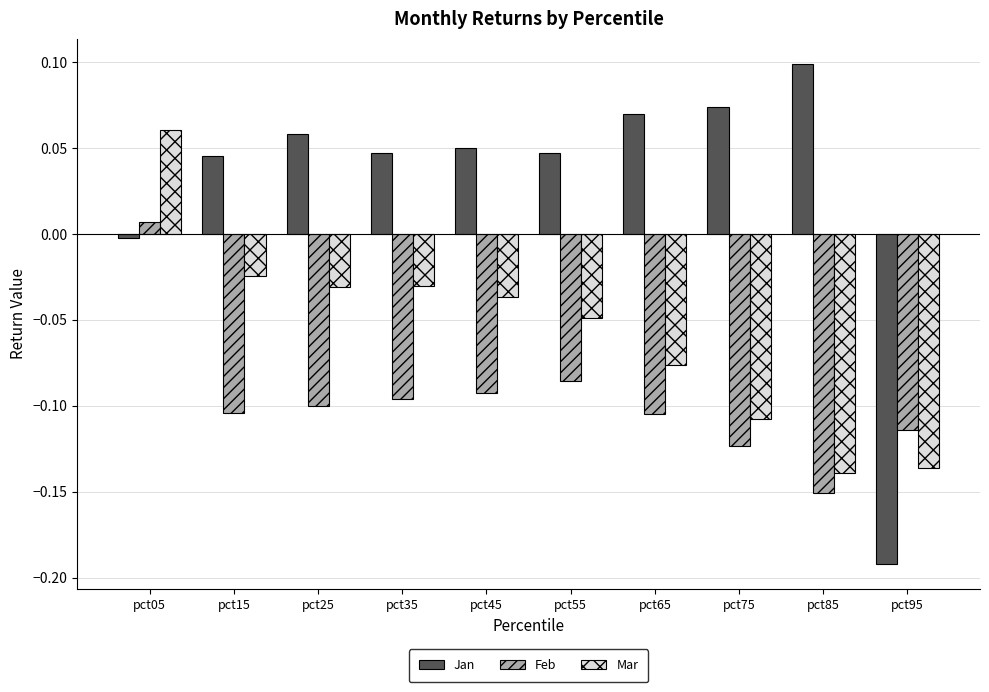

Rank the series by their maximum value, from highest to lowest.

Jan, Mar, Feb